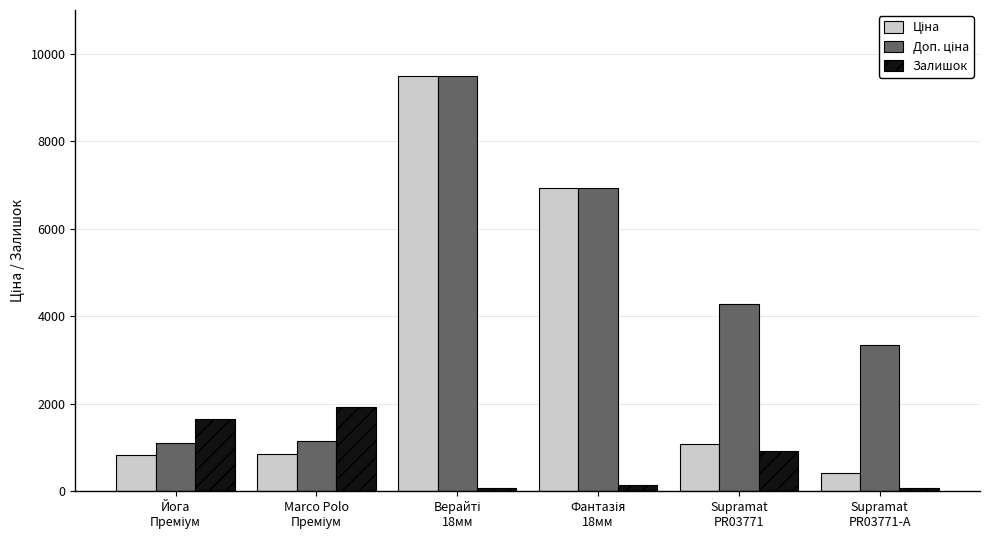

What is the maximum value for Залишок?

1933.0